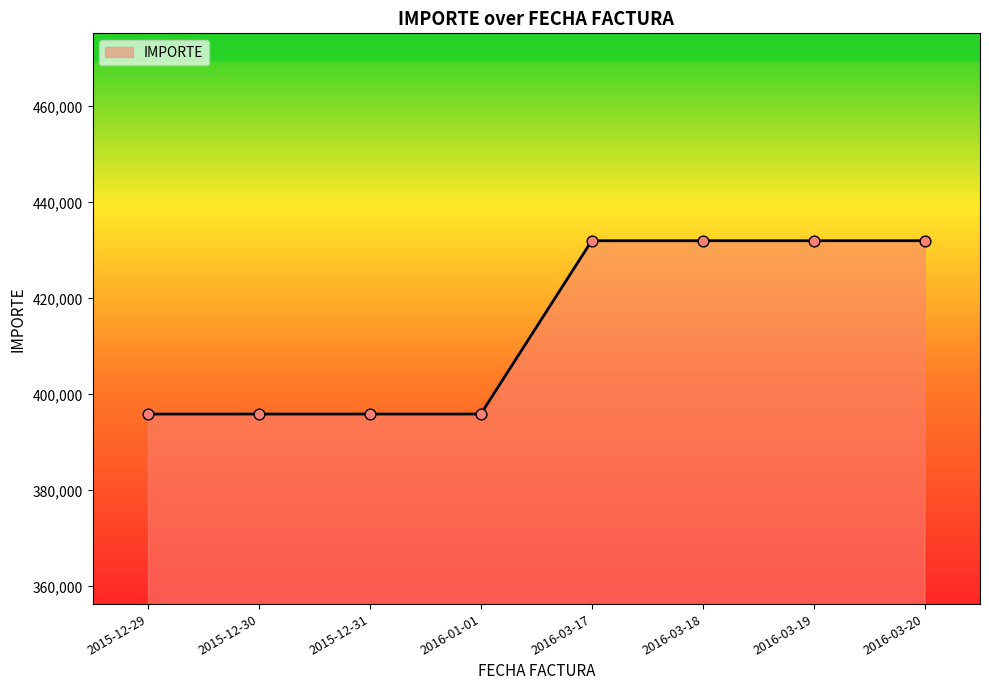

Approximately how many times larger is the value at 2016-03-20 compared to 2016-03-17?

1.0